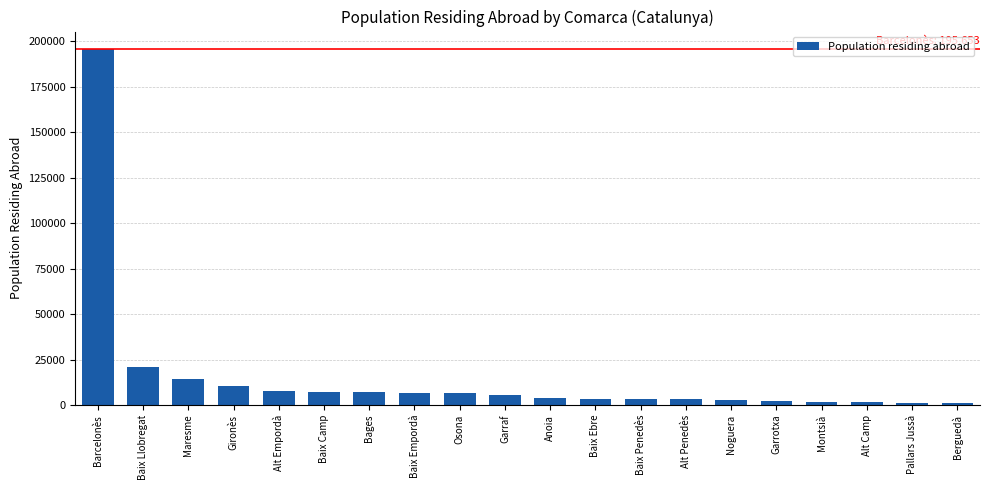

Which has a higher value, Baix Camp or Garrotxa?

Baix Camp